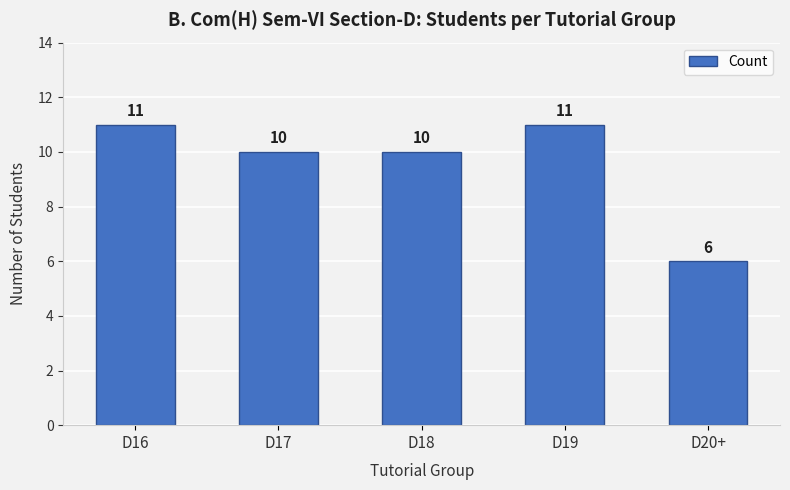

The value at D19 is 11. True or false?

True